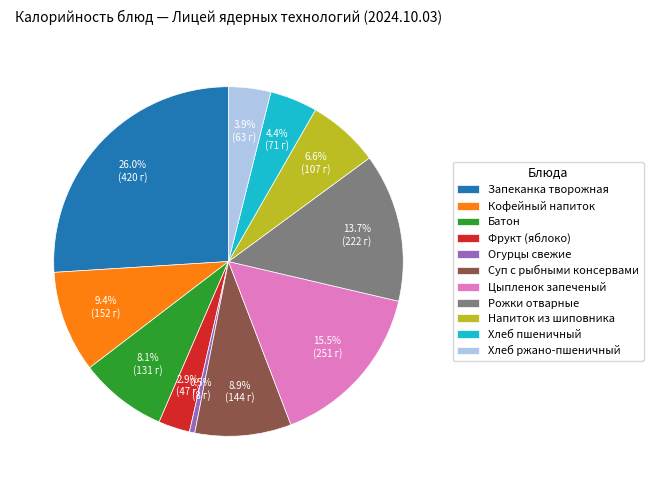

Combined, what portion of the pie is Огурцы свежие and Цыпленок запеченый?

16.0%